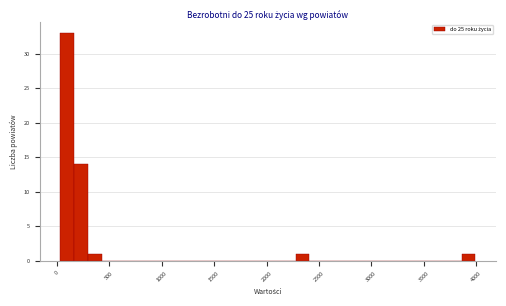

Around what value on the x-axis is the tallest bar? Give the approximate position of its centre, as read against the axis.

100